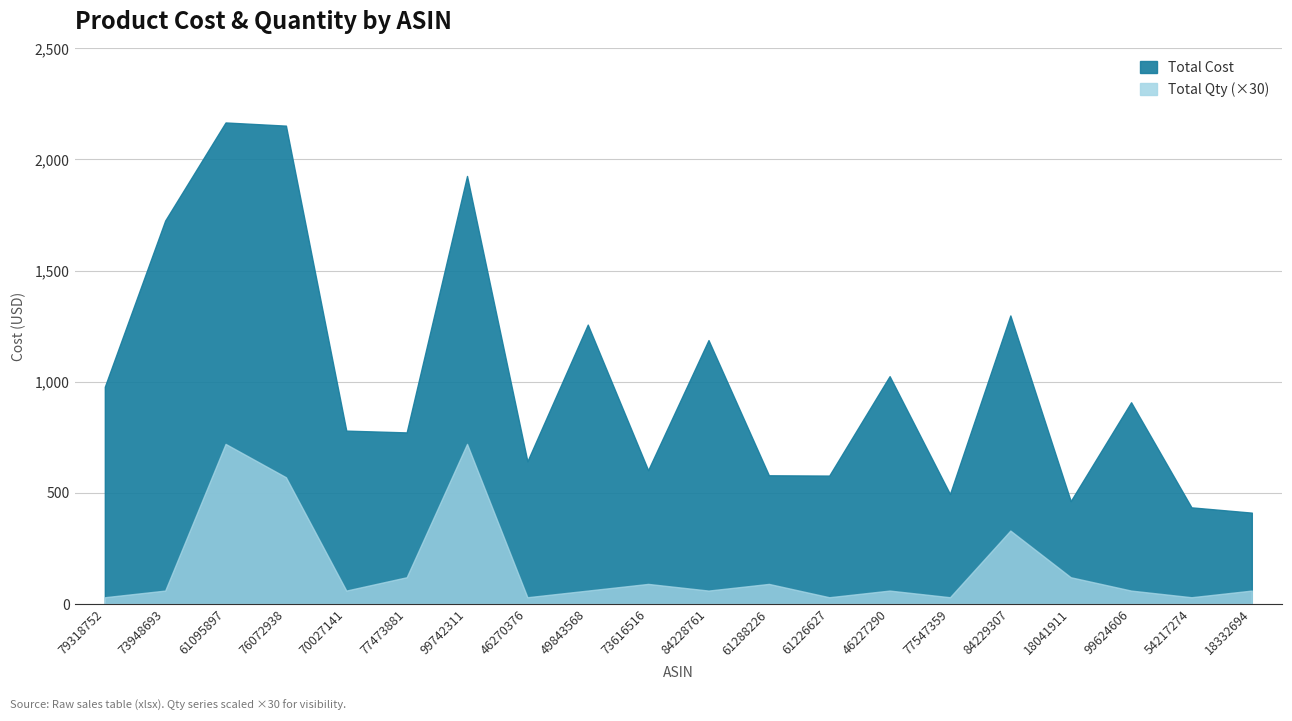

What is the difference between the maximum and second lowest values in the Total Cost series?

1732.0